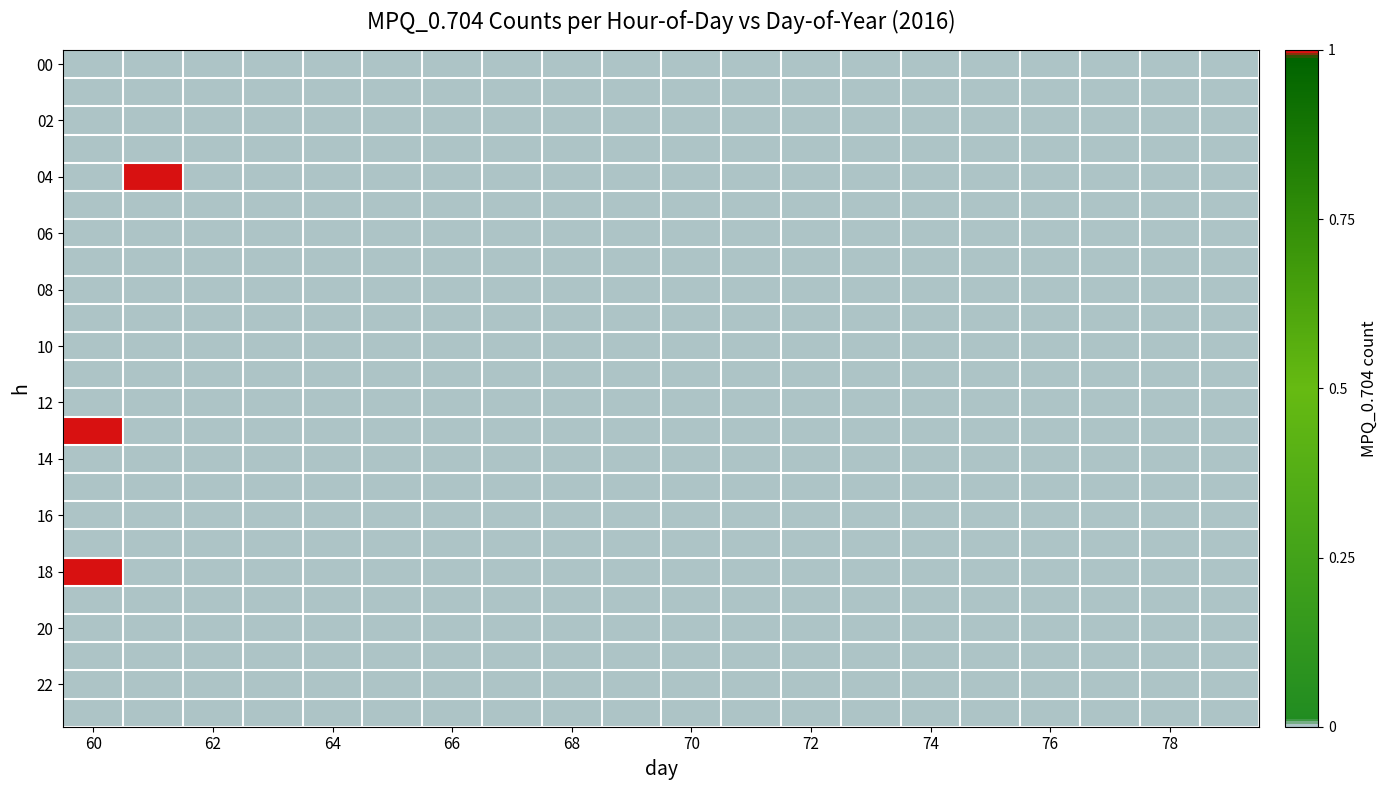

How many data points does each series have?

20